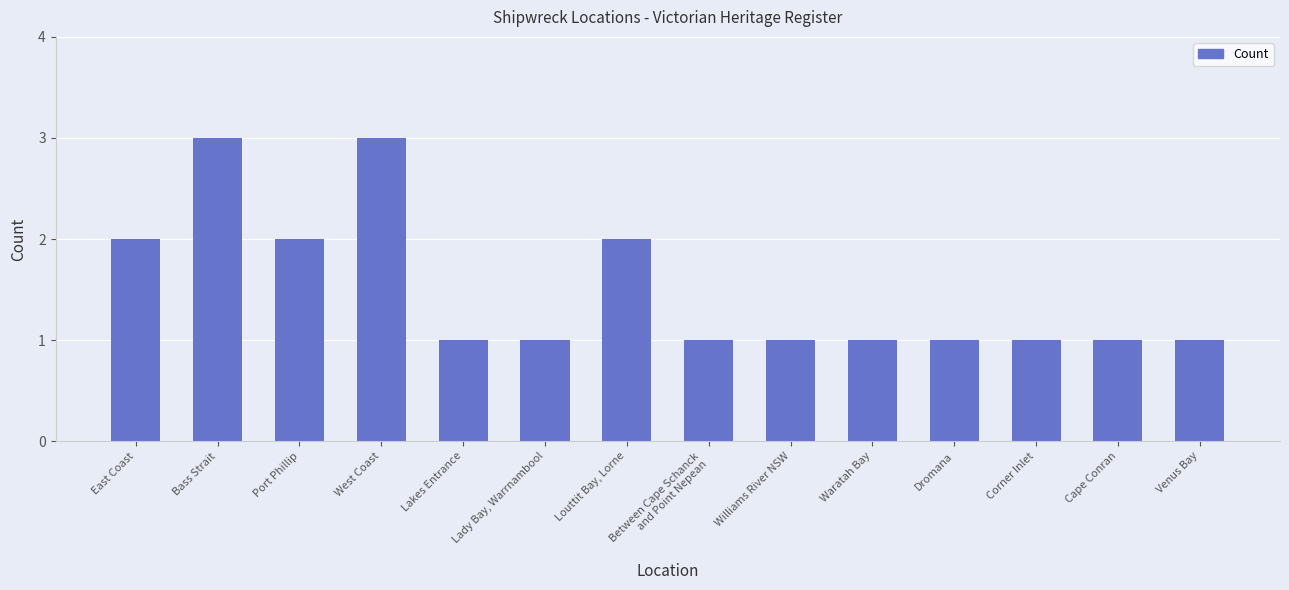

Is it true that the value at Venus Bay is 1?

True